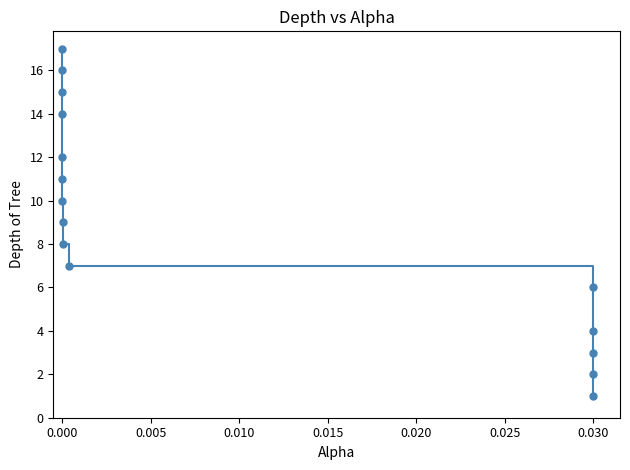

How many data points does each series have?

15